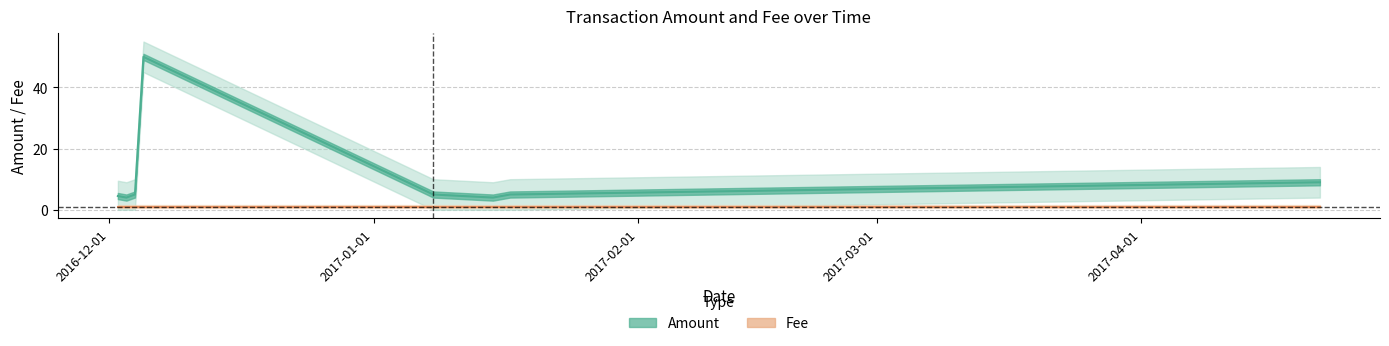

What is the average value of the Fee series?

1